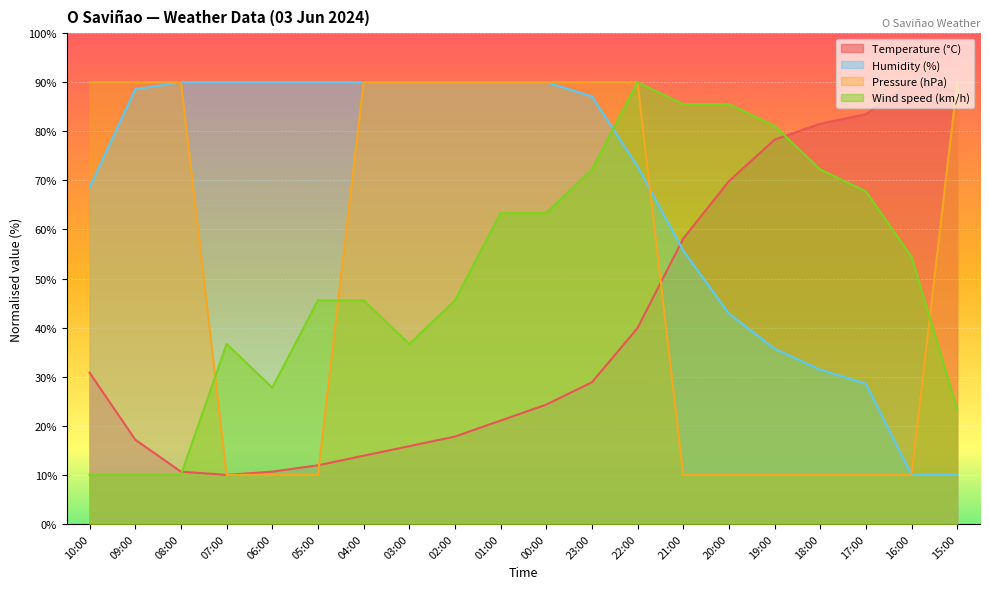

Reading left to right, extract all data points from this chart.

Temperature (°C): 10:00=30.8	09:00=17.2	08:00=10.7	07:00=10.0	06:00=10.7	05:00=12.0	04:00=13.9	03:00=15.9	02:00=17.8	01:00=21.1	00:00=24.3	23:00=28.9	22:00=39.9	21:00=58.1	20:00=69.8	19:00=78.3	18:00=81.5	17:00=83.5	16:00=90.0	15:00=88.0
Humidity (%): 10:00=68.6	09:00=88.6	08:00=90.0	07:00=90.0	06:00=90.0	05:00=90.0	04:00=90.0	03:00=90.0	02:00=90.0	01:00=90.0	00:00=90.0	23:00=87.1	22:00=72.9	21:00=55.7	20:00=42.9	19:00=35.7	18:00=31.4	17:00=28.6	16:00=10.0	15:00=10.0
Pressure (hPa): 10:00=90.0	09:00=90.0	08:00=90.0	07:00=10.0	06:00=10.0	05:00=10.0	04:00=90.0	03:00=90.0	02:00=90.0	01:00=90.0	00:00=90.0	23:00=90.0	22:00=90.0	21:00=10.0	20:00=10.0	19:00=10.0	18:00=10.0	17:00=10.0	16:00=10.0	15:00=90.0
Wind speed (km/h): 10:00=10.0	09:00=10.0	08:00=10.0	07:00=36.7	06:00=27.8	05:00=45.6	04:00=45.6	03:00=36.7	02:00=45.6	01:00=63.3	00:00=63.3	23:00=72.2	22:00=90.0	21:00=85.6	20:00=85.6	19:00=81.1	18:00=72.2	17:00=67.8	16:00=54.4	15:00=23.3